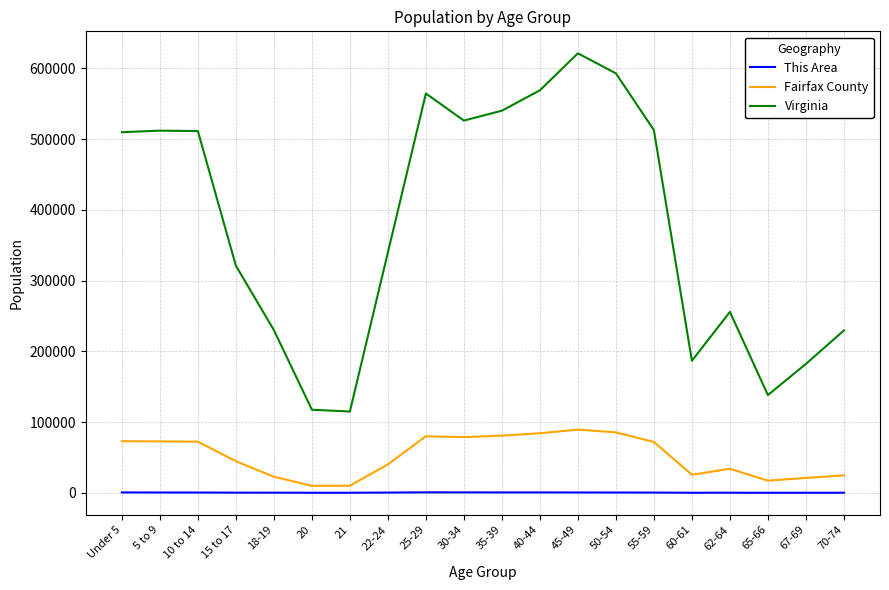

True or false: This Area has more than 1 interior local peaks.

True